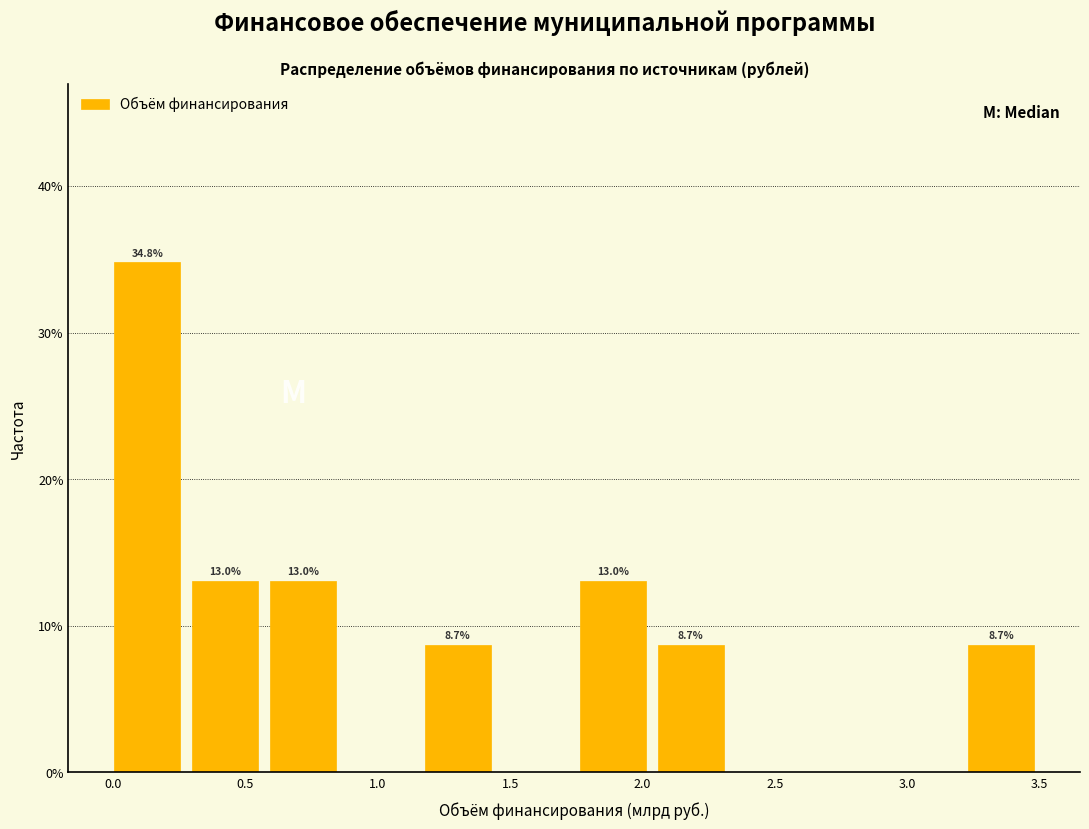

Which range on the x-axis has the tallest bar?

0.00 to 0.30